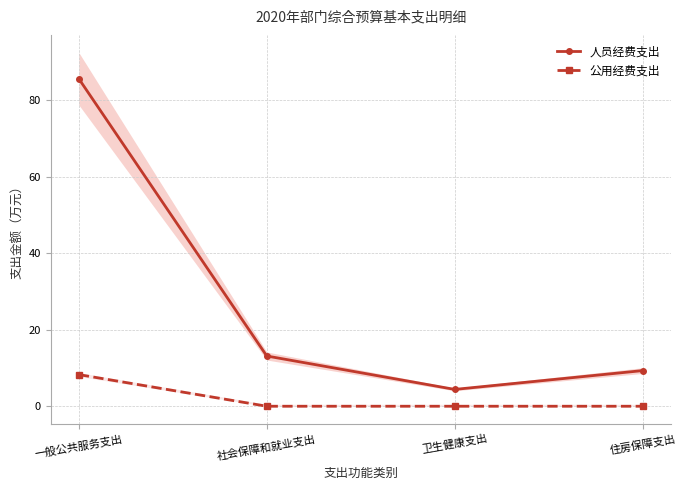

What is the sum of all 公用经费支出 values?

8.3